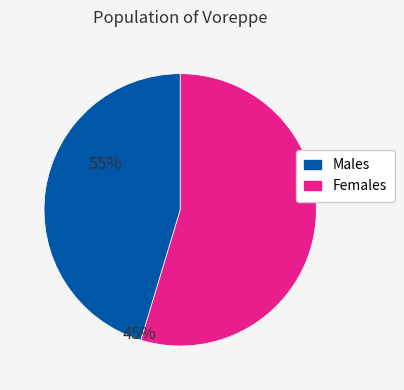

Is there a majority slice in this chart?

Yes